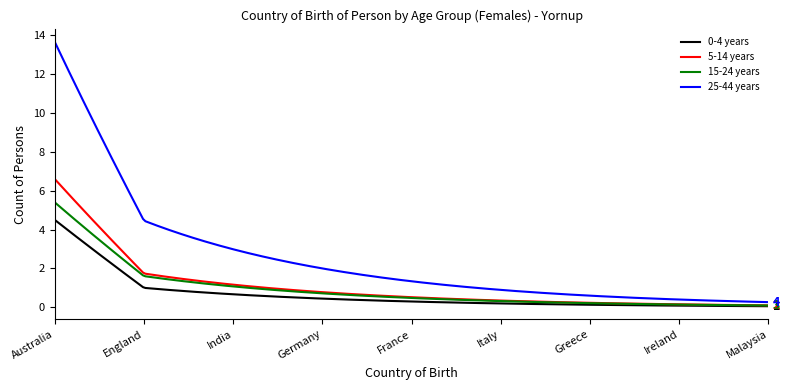

What is the average value of the 25-44 years series?

2.4